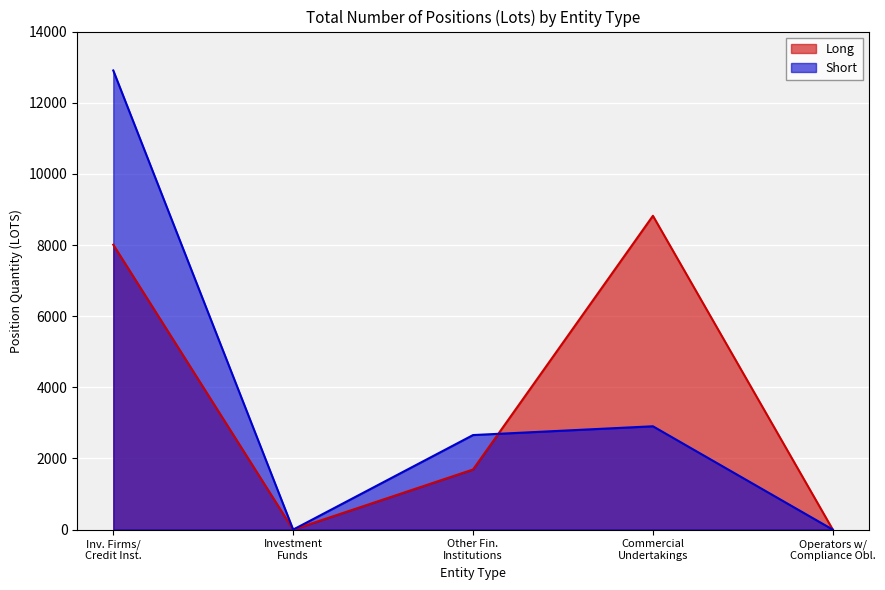

Does the chart display data point markers on the line(s)?

No